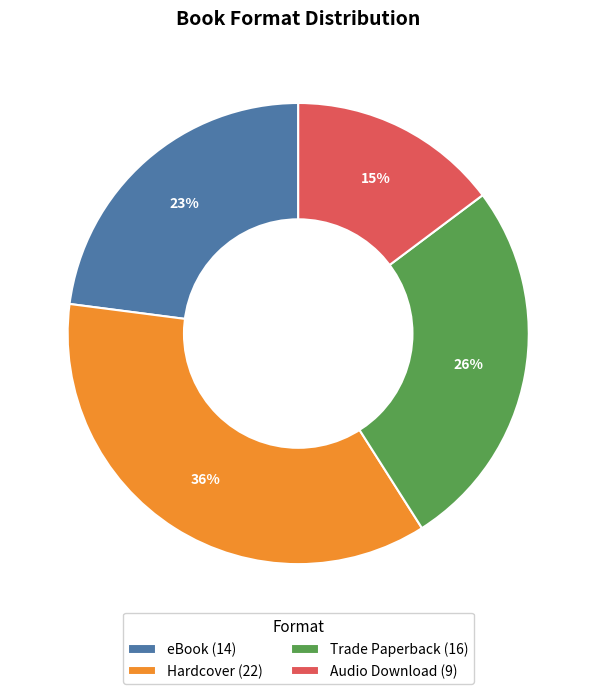

To the nearest percent, what is the difference between the largest and smallest slice percentages?

21%